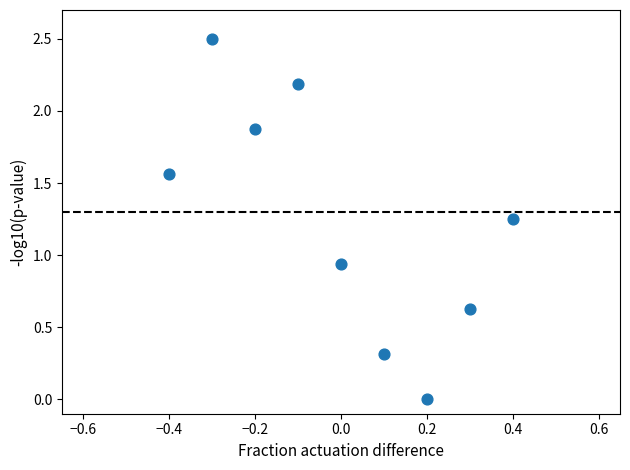

What is the range of Y values (max minus min)?

2.5